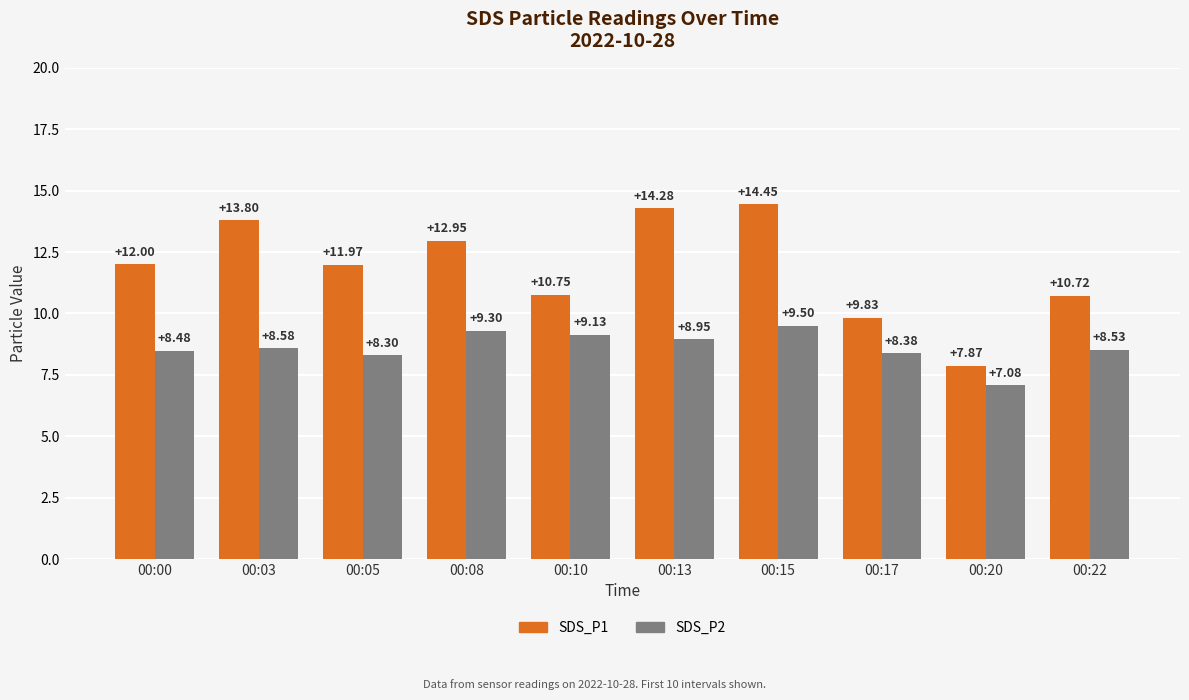

At which label is SDS_P2 closest to 8?

00:05